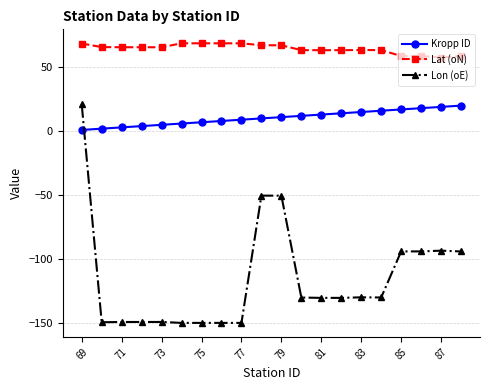

True or false: Lon (oE) has more than 1 interior local peaks.

True